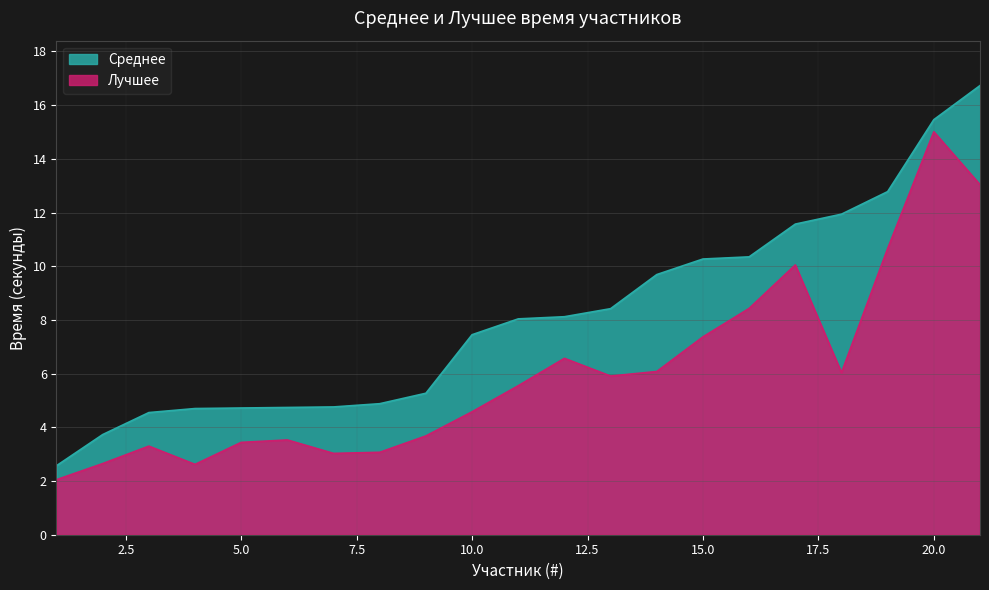

Reading left to right, list all the values displayed in this chart.

Среднее: 1=2.6	2=3.7	3=4.5	4=4.7	5=4.7	6=4.7	7=4.8	8=4.9	9=5.3	10=7.5	11=8.0	12=8.1	13=8.4	14=9.7	15=10.3	16=10.3	17=11.6	18=11.9	19=12.8	20=15.5	21=16.7
Лучшее: 1=2.0	2=2.6	3=3.3	4=2.6	5=3.4	6=3.5	7=3.0	8=3.1	9=3.7	10=4.6	11=5.5	12=6.6	13=5.9	14=6.1	15=7.4	16=8.4	17=10.1	18=6.0	19=10.7	20=15.0	21=13.0